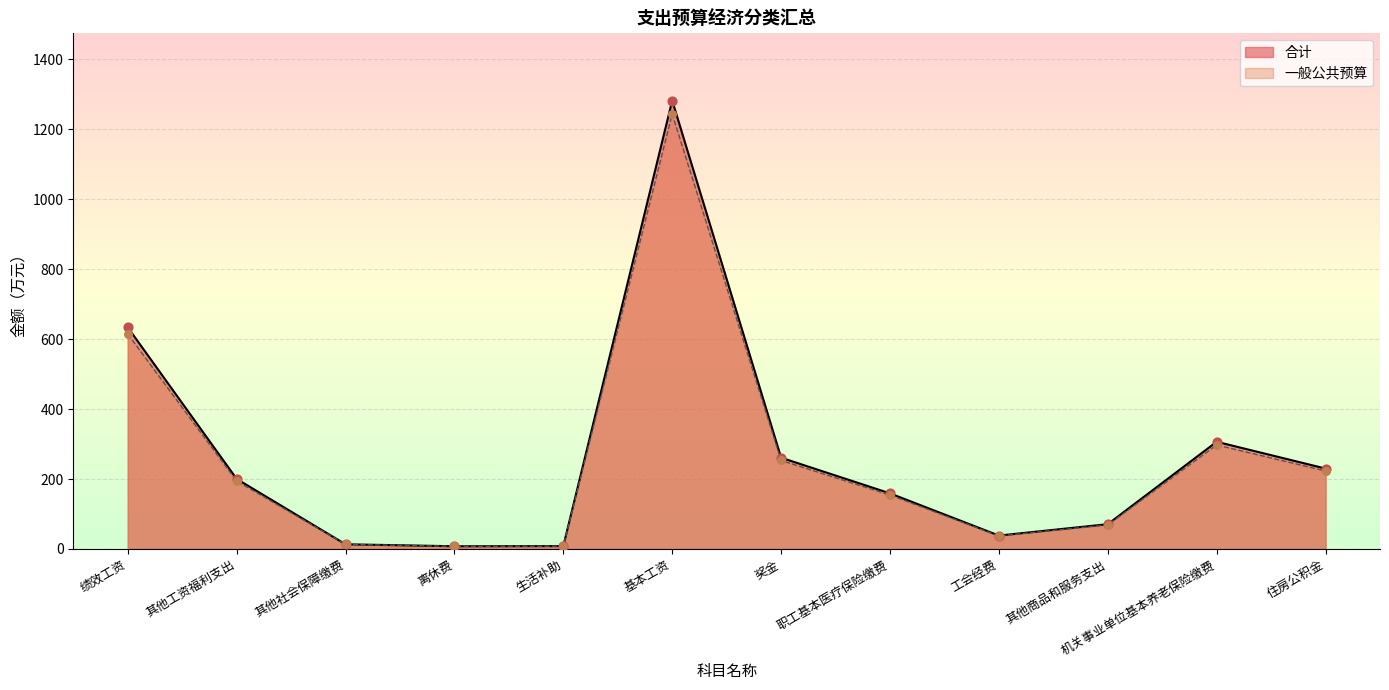

At which category is the sum across all series the highest?

基本工资